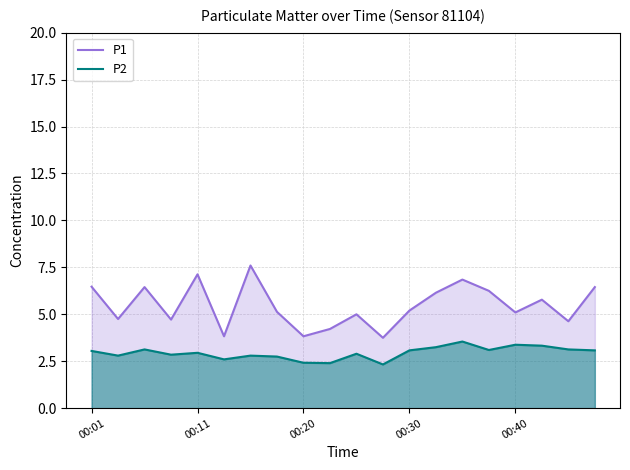

True or false: P2 and P1 cross at least once.

False